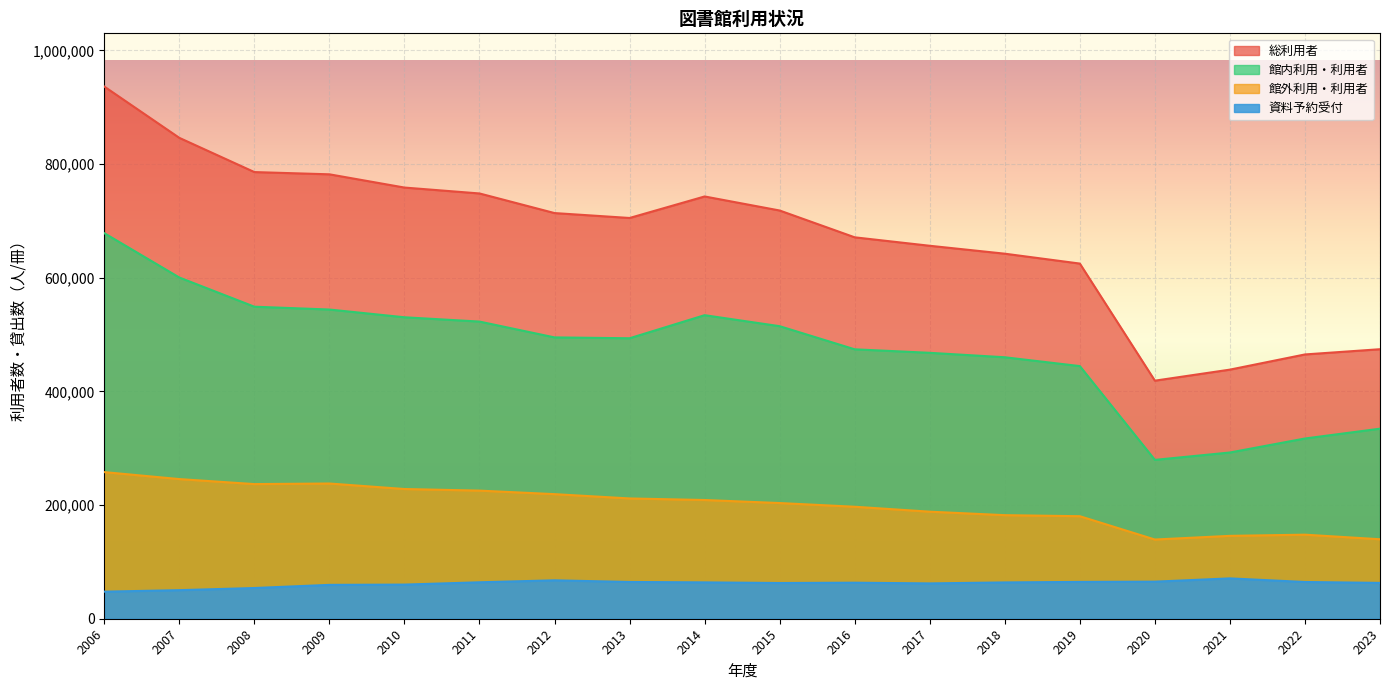

The 総利用者 series shows 418867 at 2020. True or false?

True